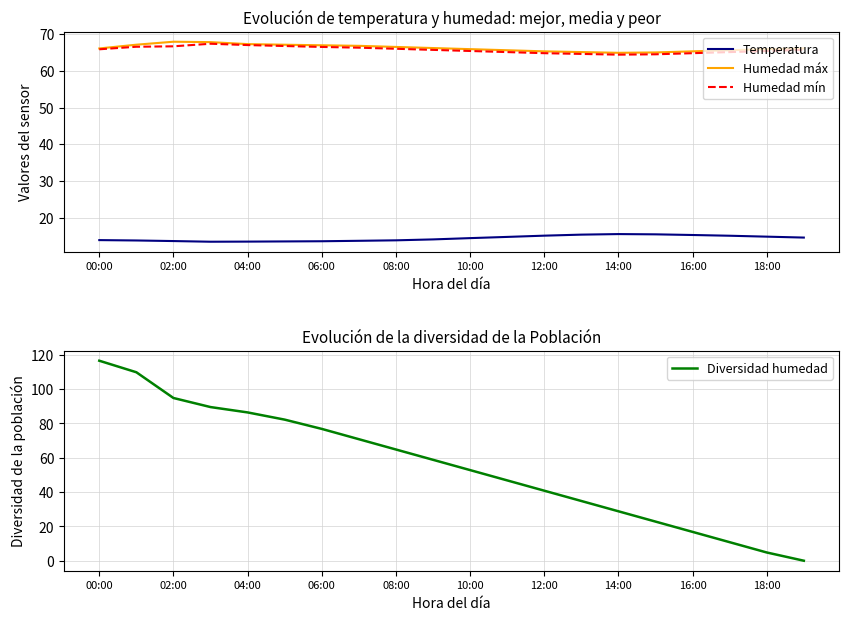

What is the lowest value of the Humedad máx series?

64.9